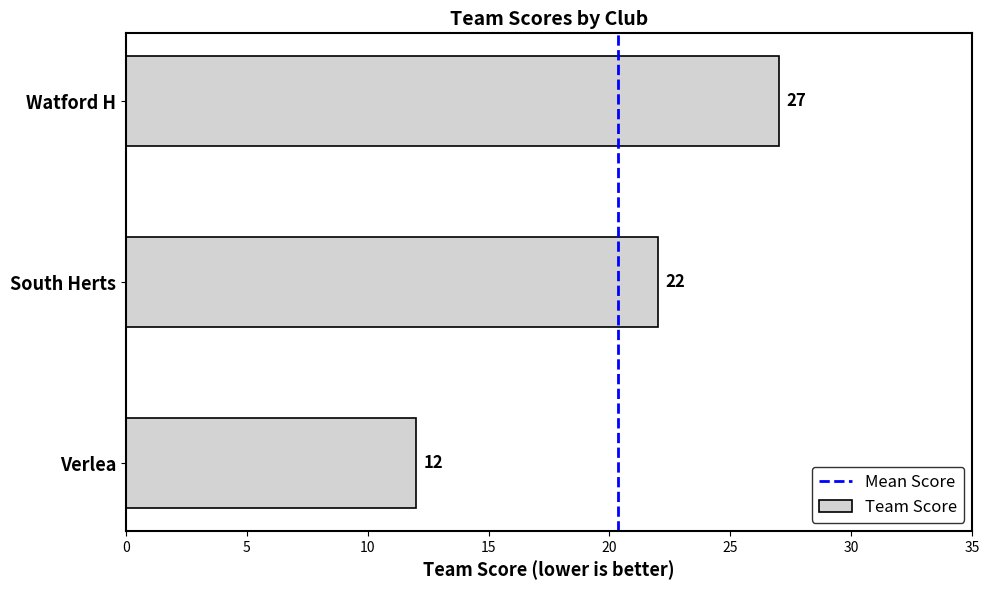

Approximately how many times larger is the value at South Herts compared to Verlea?

1.8